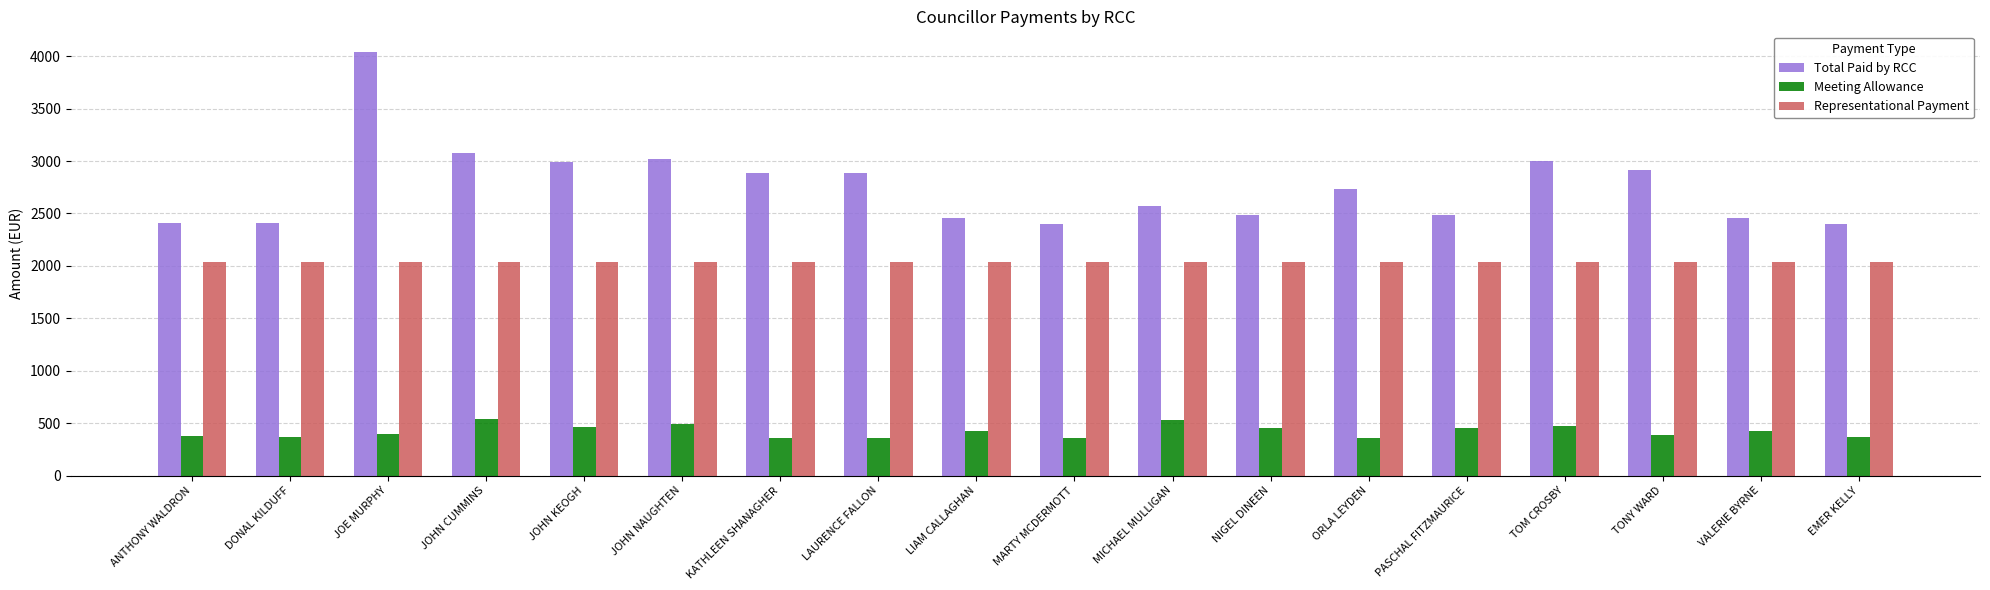

Is it true that Representational Payment equals 2034.3 at PASCHAL FITZMAURICE?

True